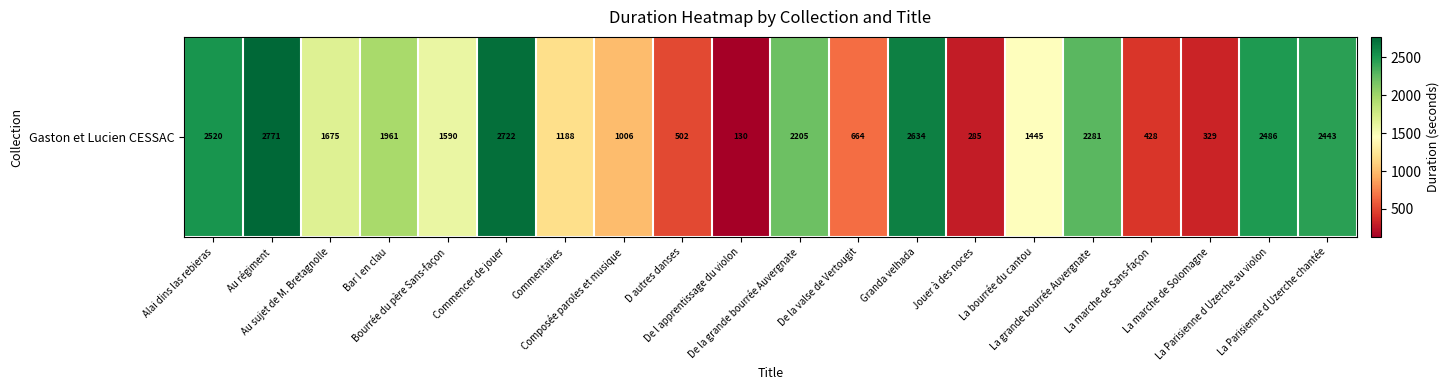

Which has a higher value, La marche de Solomagne or Bourrée du père Sans-façon?

Bourrée du père Sans-façon